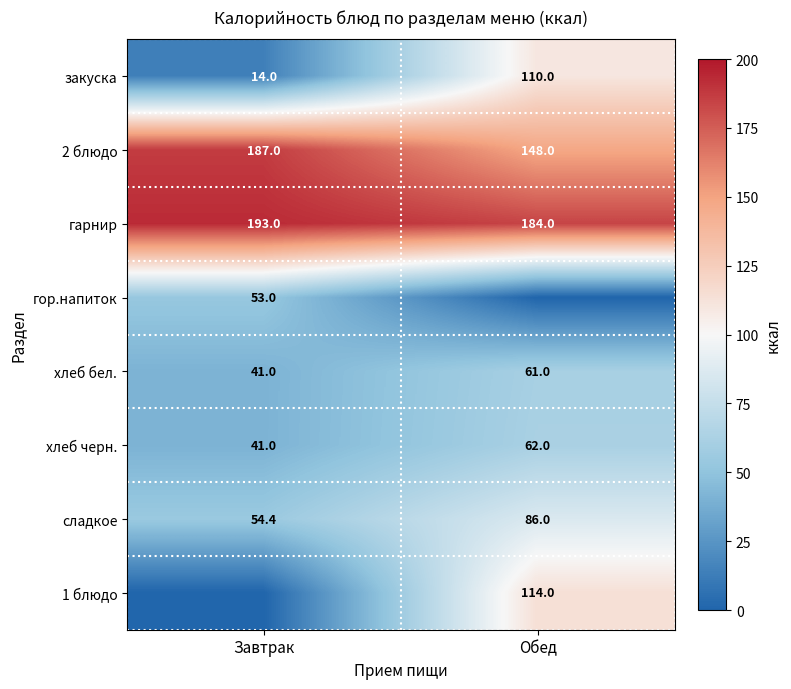

Between Обед and Завтрак, which is larger?

Обед